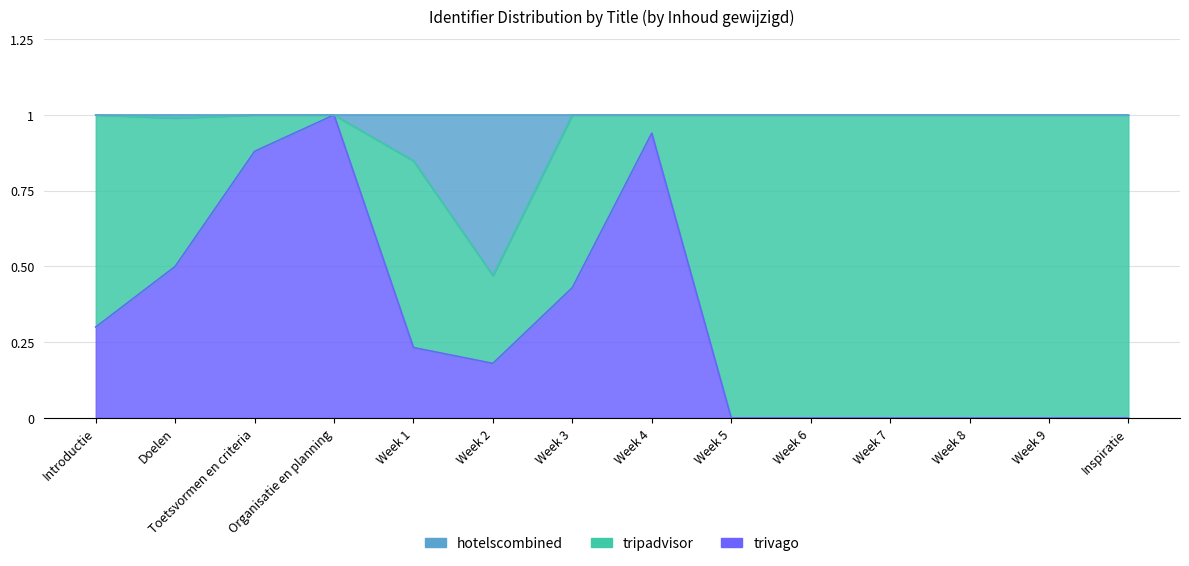

At which category does the chart reach its minimum across all series?

Introductie